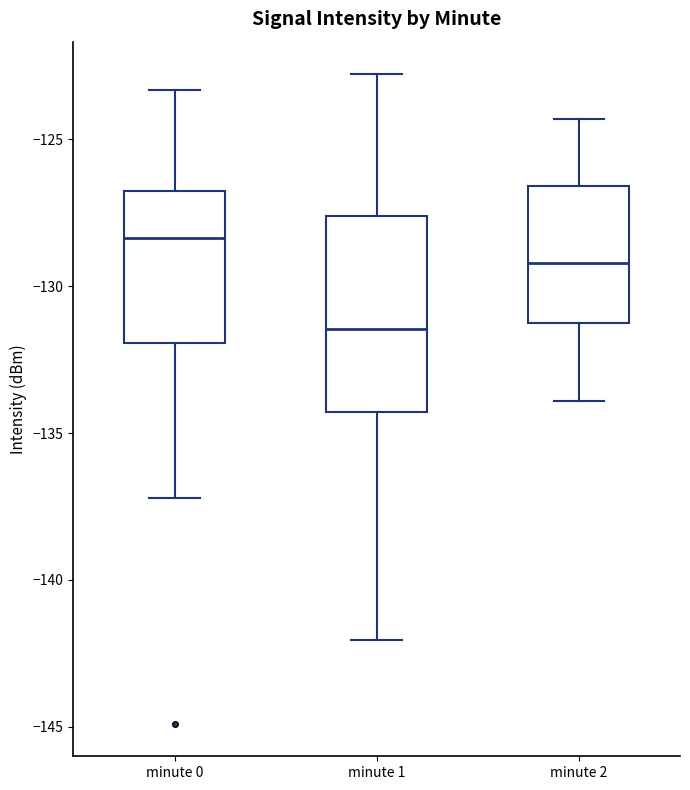

Reading left to right, transcribe this box plot: for each box, give where its median line is, the range the box spans, and where its two whiskers end, as read against the y-axis. The values are not printed on the chart, so give them approximately, as read against the axis.

minute 0: median -128.5, box -132.0 to -127.0, whiskers -137.0 to -123.5
minute 1: median -131.5, box -134.5 to -127.5, whiskers -142.0 to -123.0
minute 2: median -129.0, box -131.0 to -126.5, whiskers -134.0 to -124.5